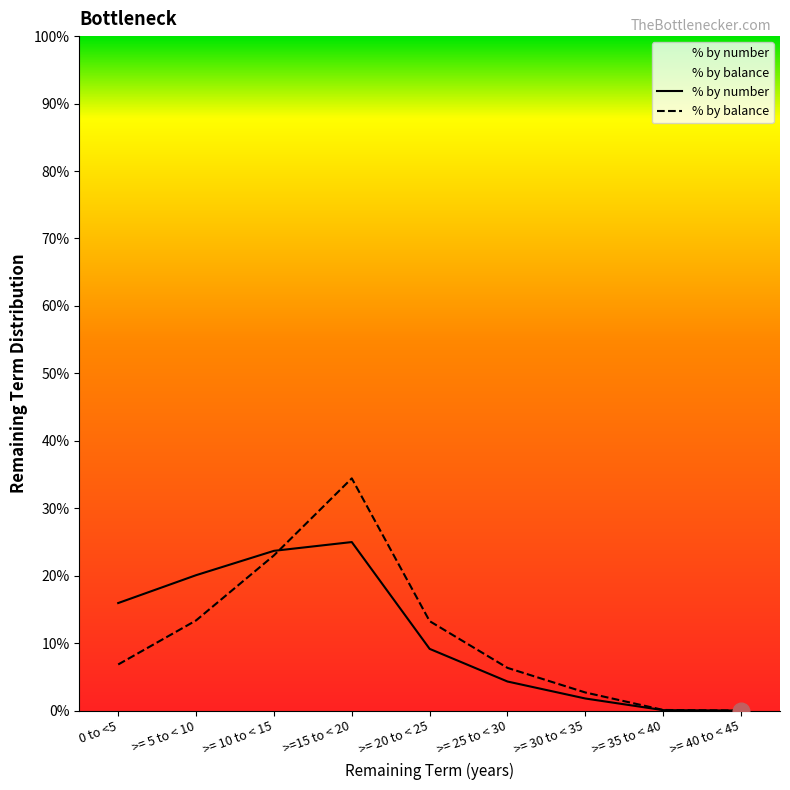

What is the sum of the % by balance values at >= 20 to < 25 and >= 30 to < 35?

15.9